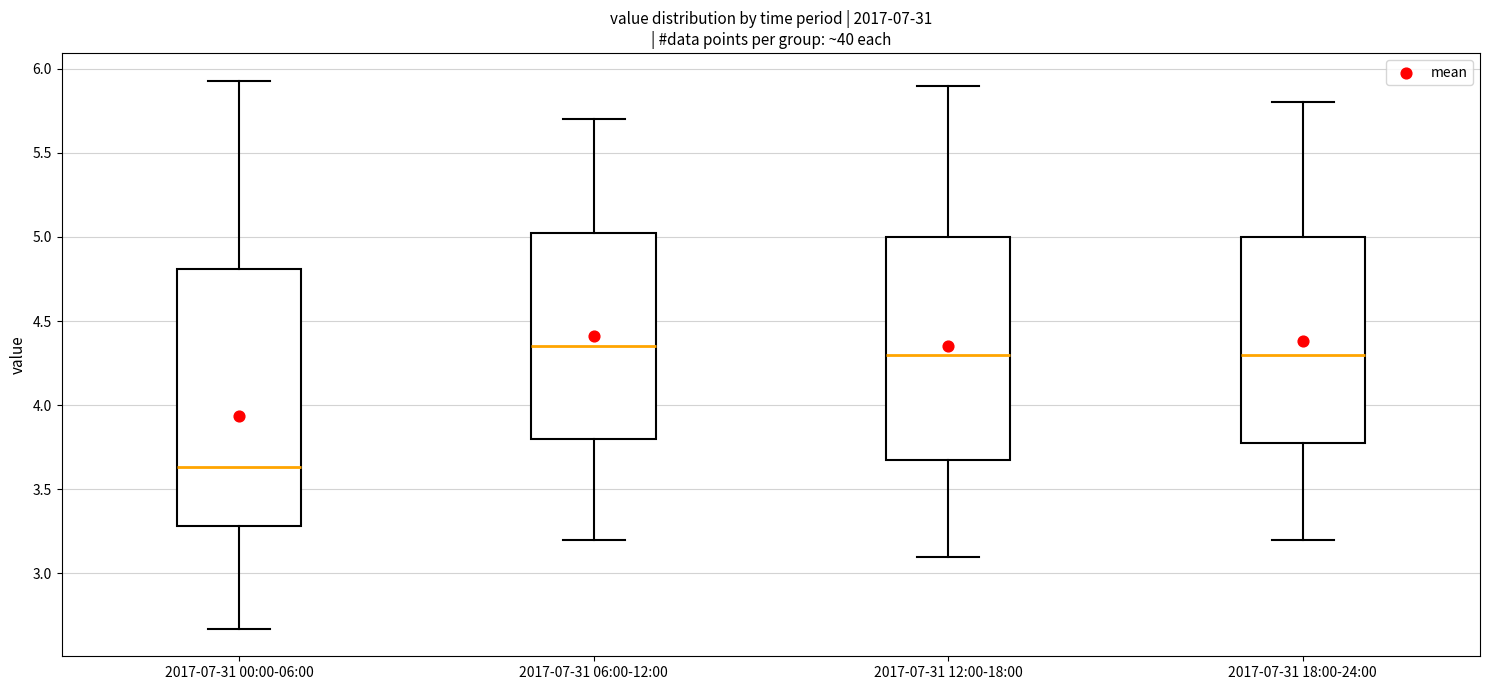

Where is the lower edge of the box for 2017-07-31 12:00-18:00 on the y-axis? The values are not printed on the chart, so give them approximately, as read against the axis.

3.70